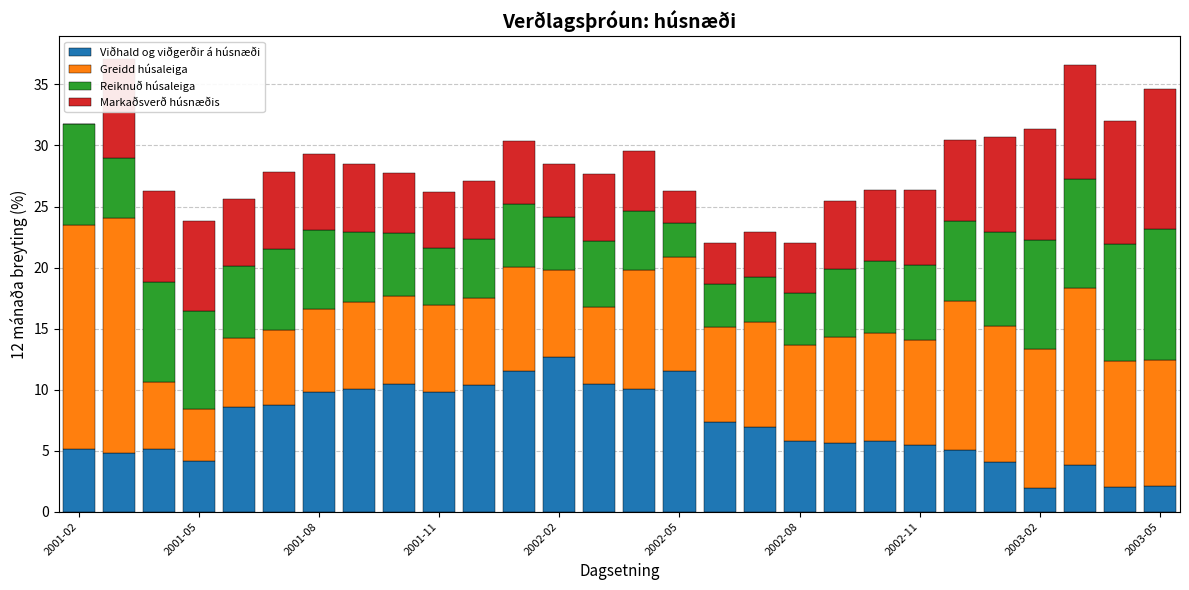

Count the number of categories in the chart.

28